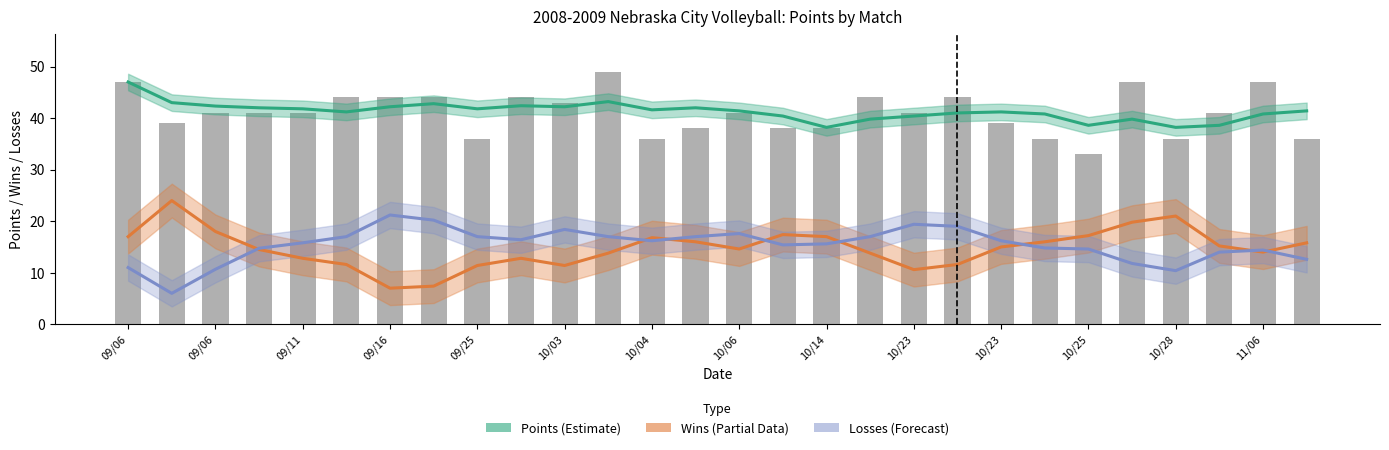

Count the number of data series in this chart.

3